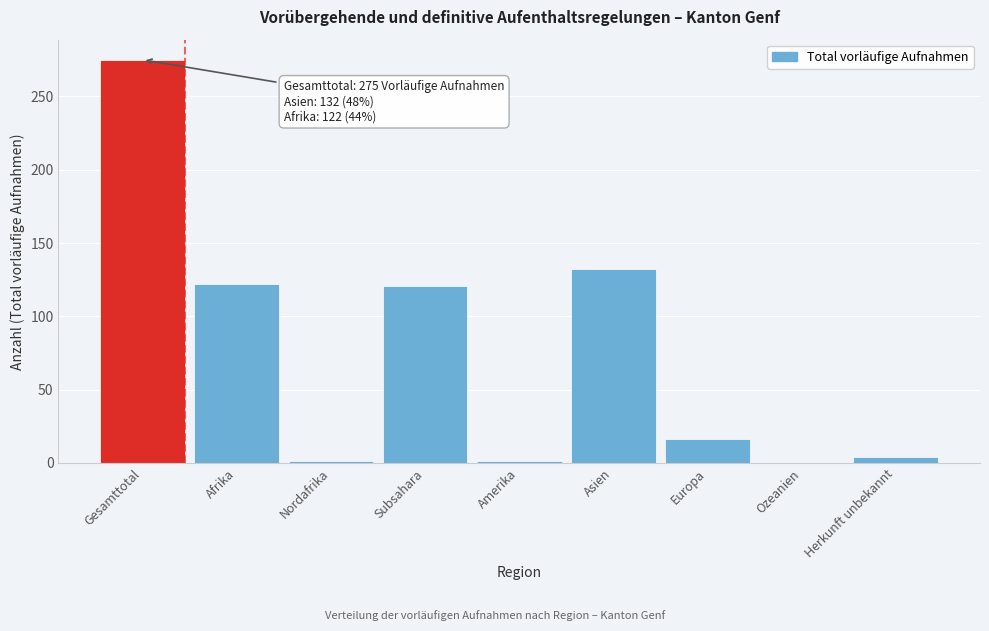

True or false: the data shows 36 at Asien.

False